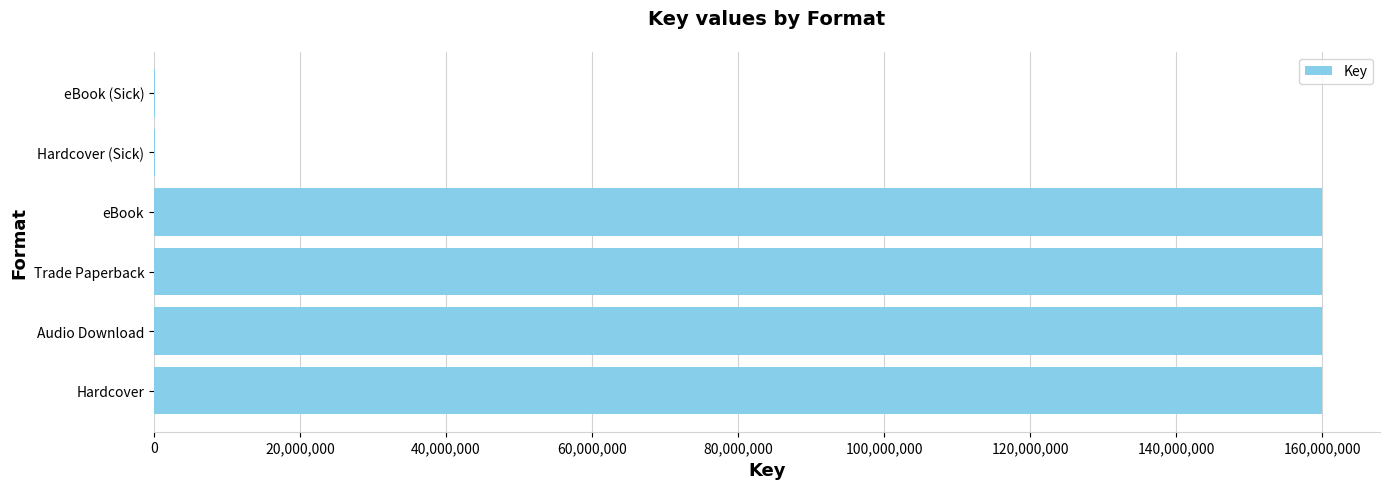

What is the maximum value shown in the chart?

159899169